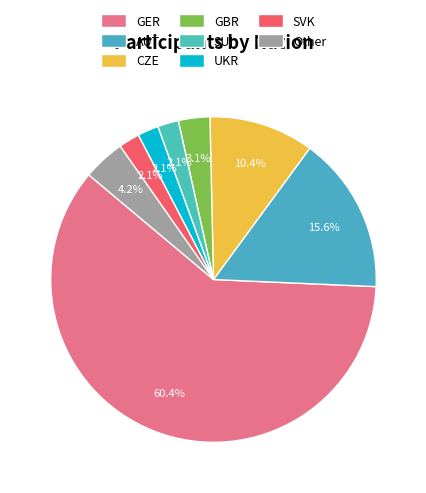

How many slices are in this pie chart?

8